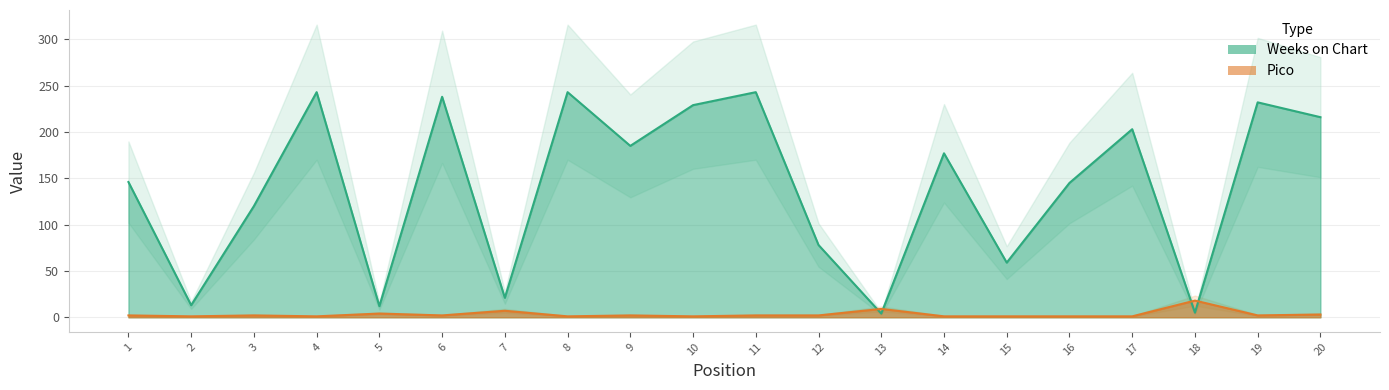

After their last crossing, which series has the higher values: Weeks on Chart or Pico?

Weeks on Chart